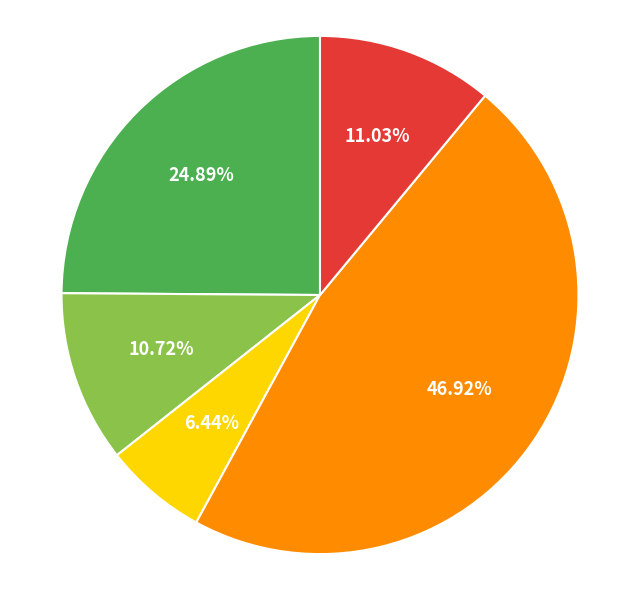

How many segments does this pie chart have?

5